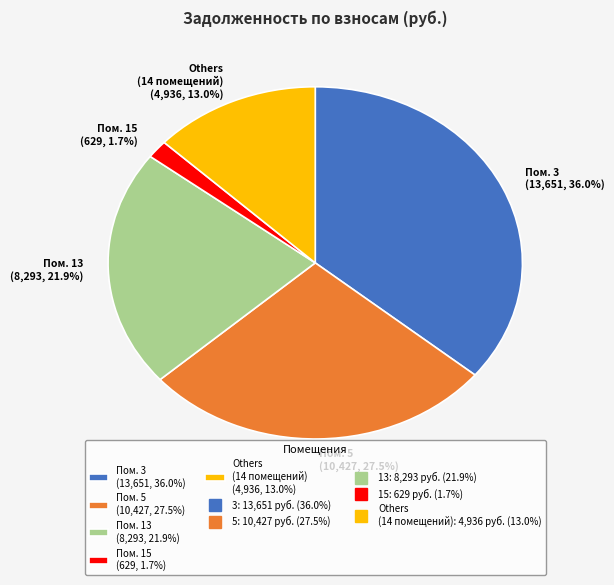

Between Пом. 3 (13,651, 36.0%) and Others (14 помещений) (4,936, 13.0%), which is larger?

Пом. 3 (13,651, 36.0%)